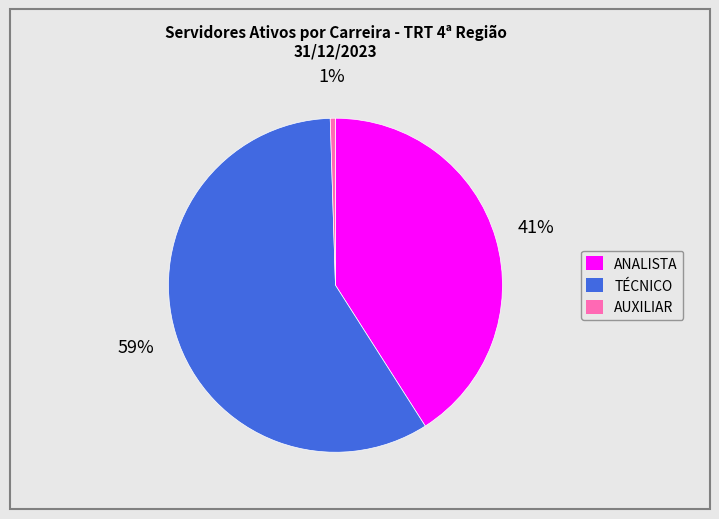

Which slice is the smallest?

AUXILIAR